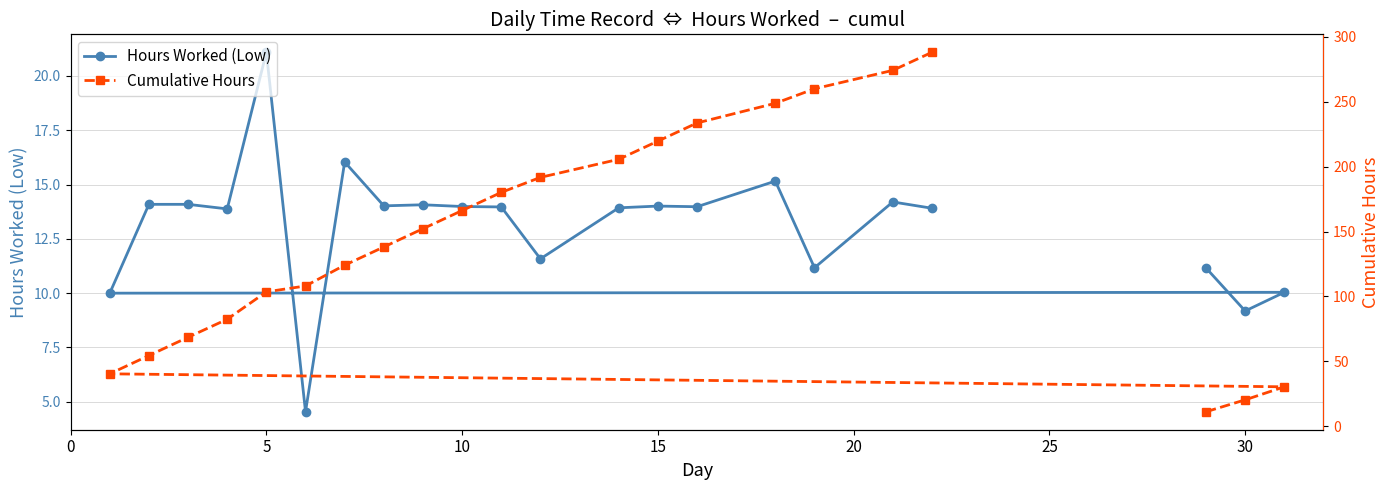

What is the spread (max minus min) of values at 19?

248.8